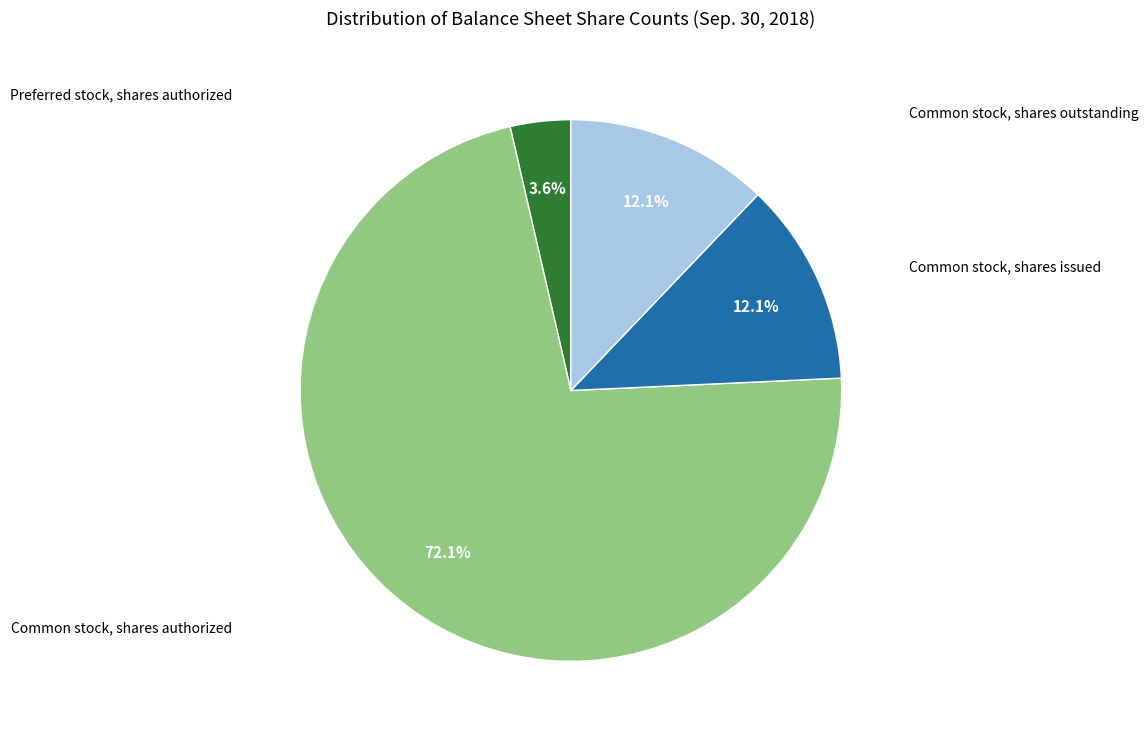

Does any single category account for the majority?

Yes